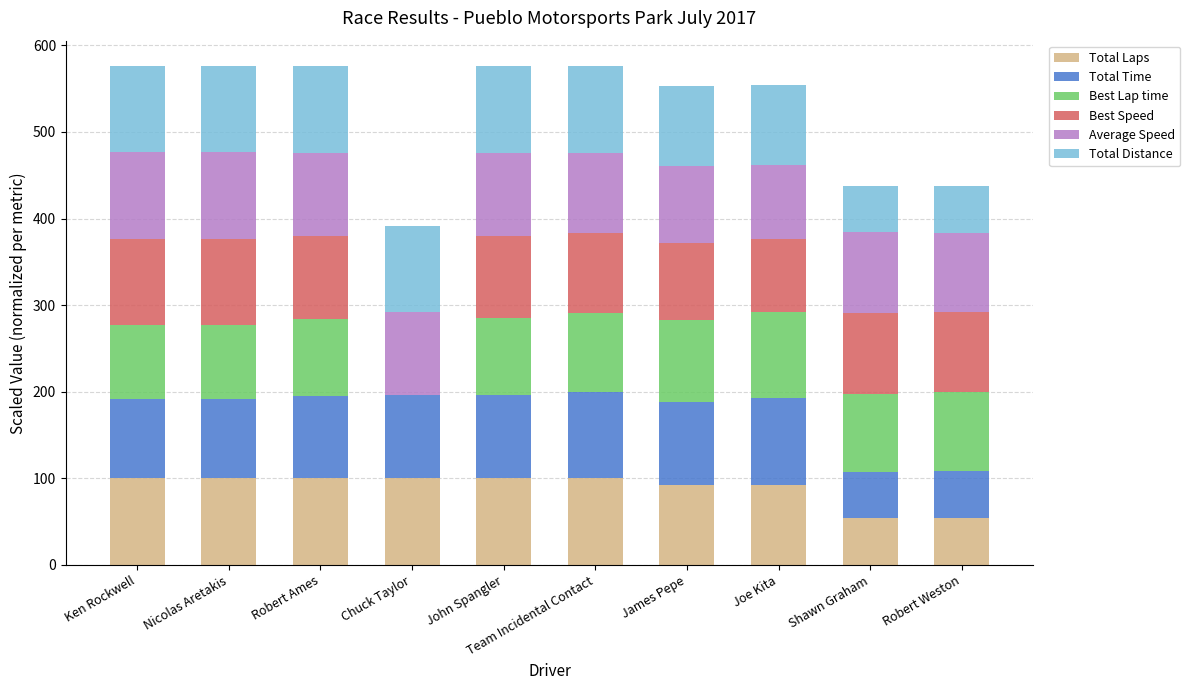

What is the maximum value for Total Laps?

100.0